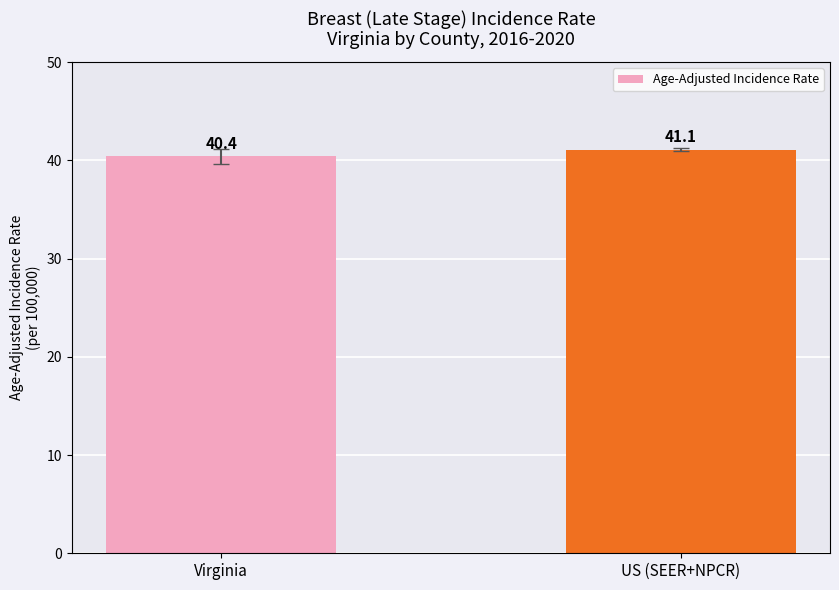

The value at US (SEER+NPCR) is 41.1. True or false?

True